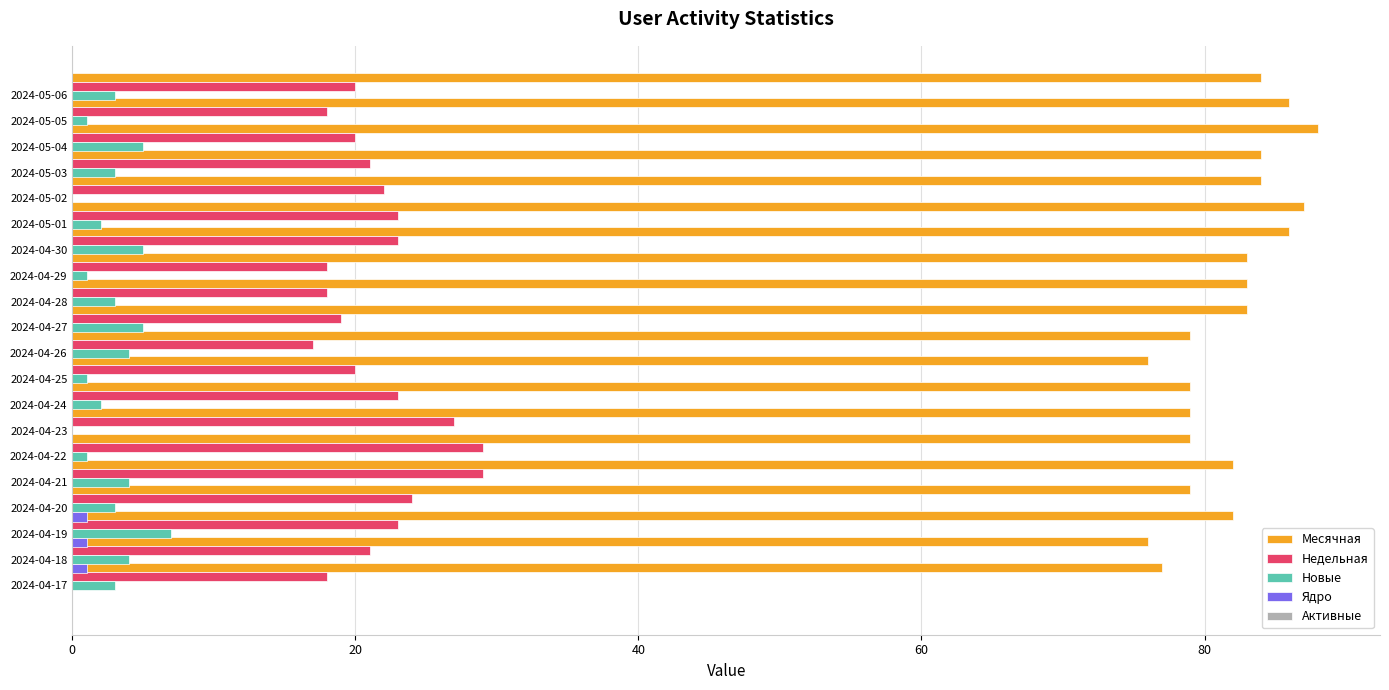

How many bars are there in each group?

5